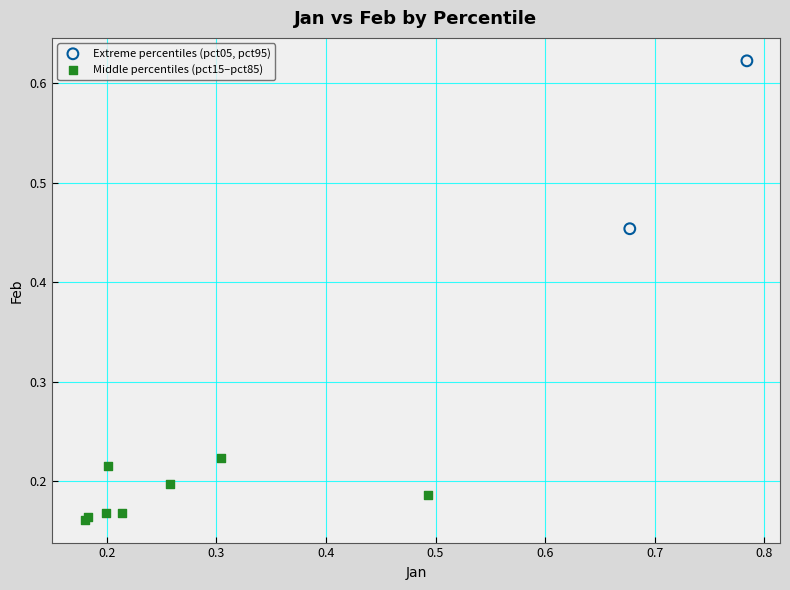

What are all the series names shown in the legend?

Extreme percentiles (pct05, pct95), Middle percentiles (pct15–pct85)